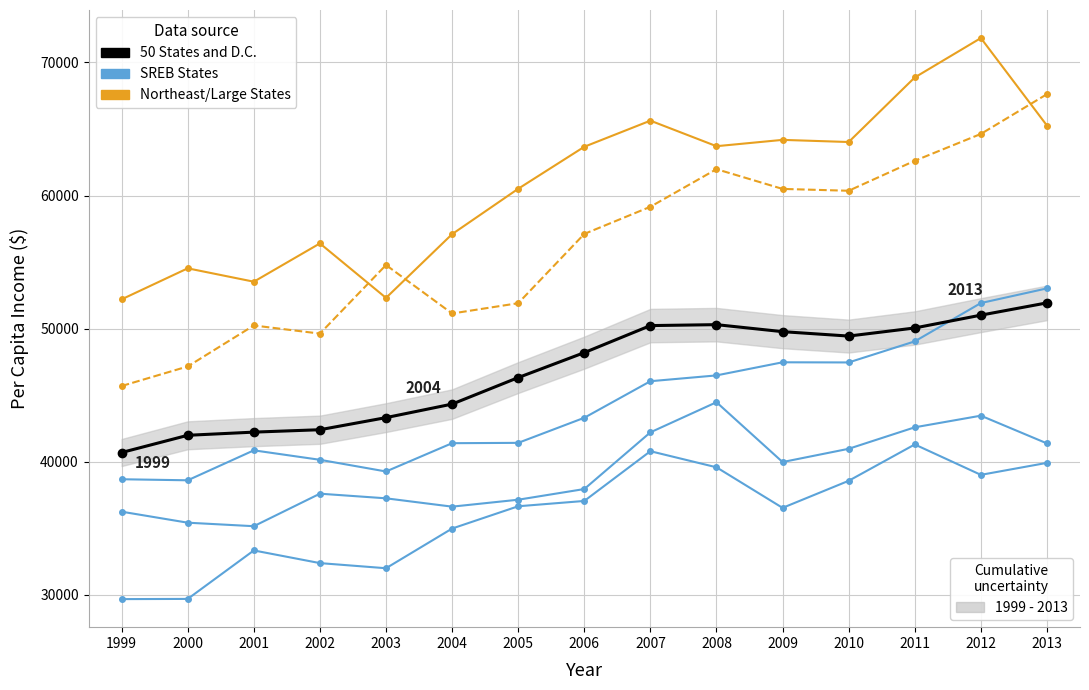

How many lines are shown in the chart?

6